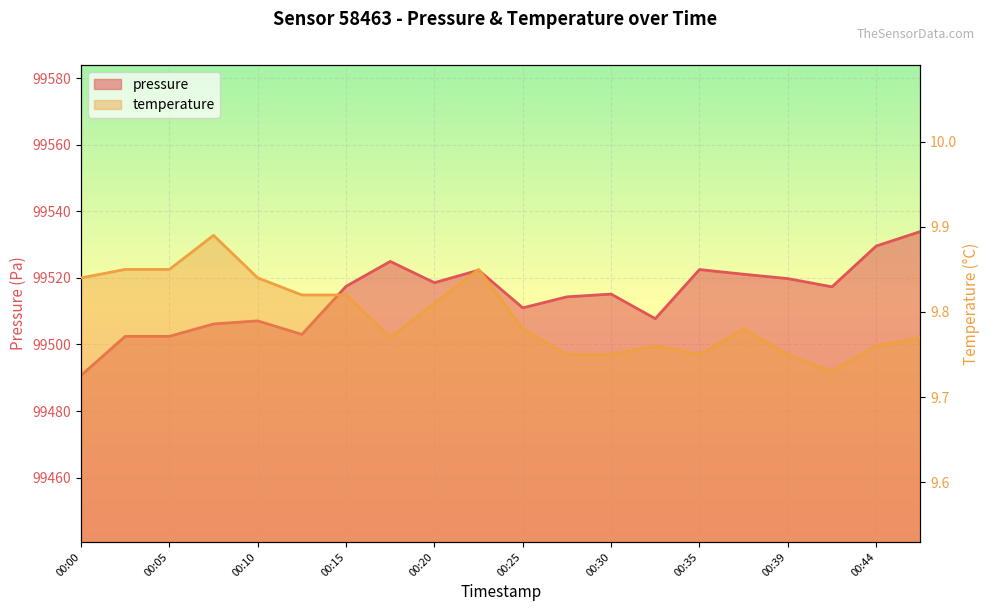

Which category has the highest value in the pressure series?

00:47